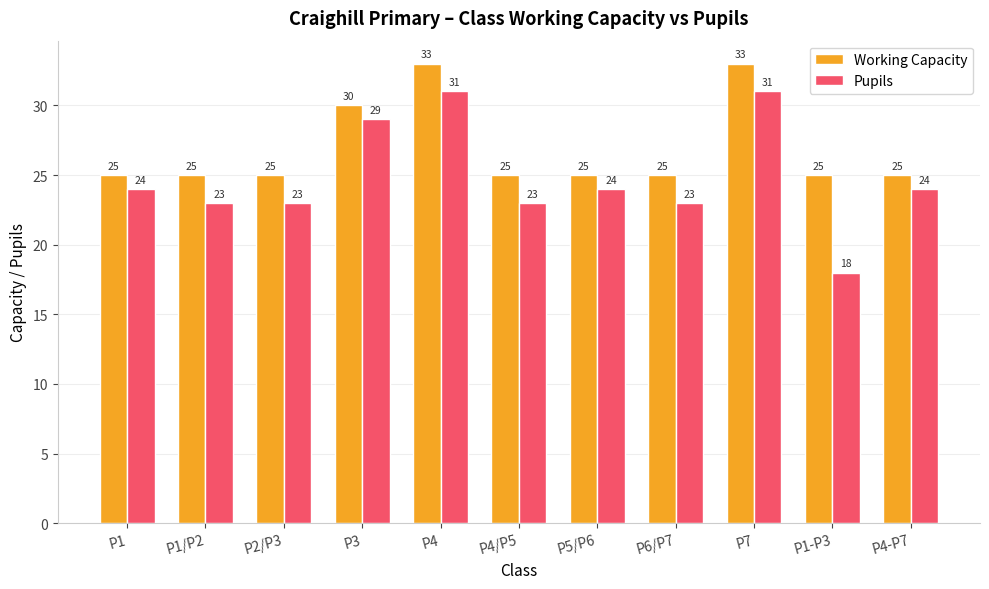

What is the approximate value of Pupils at P7?

31